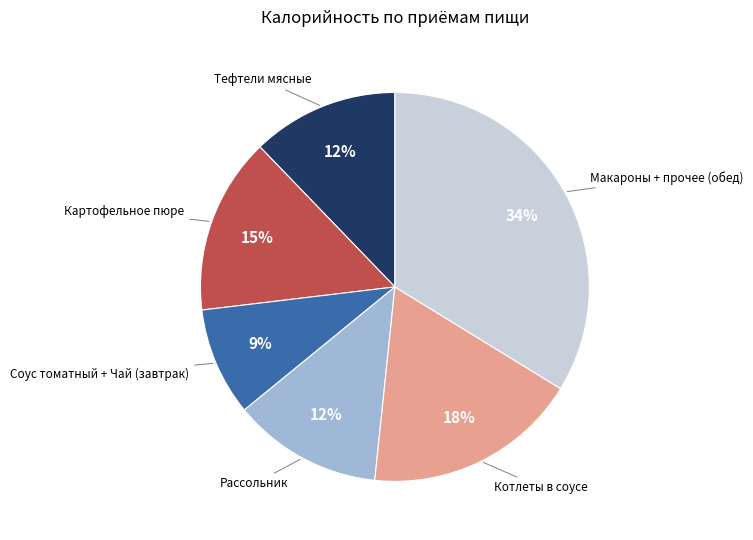

How many slices are in this pie chart?

6